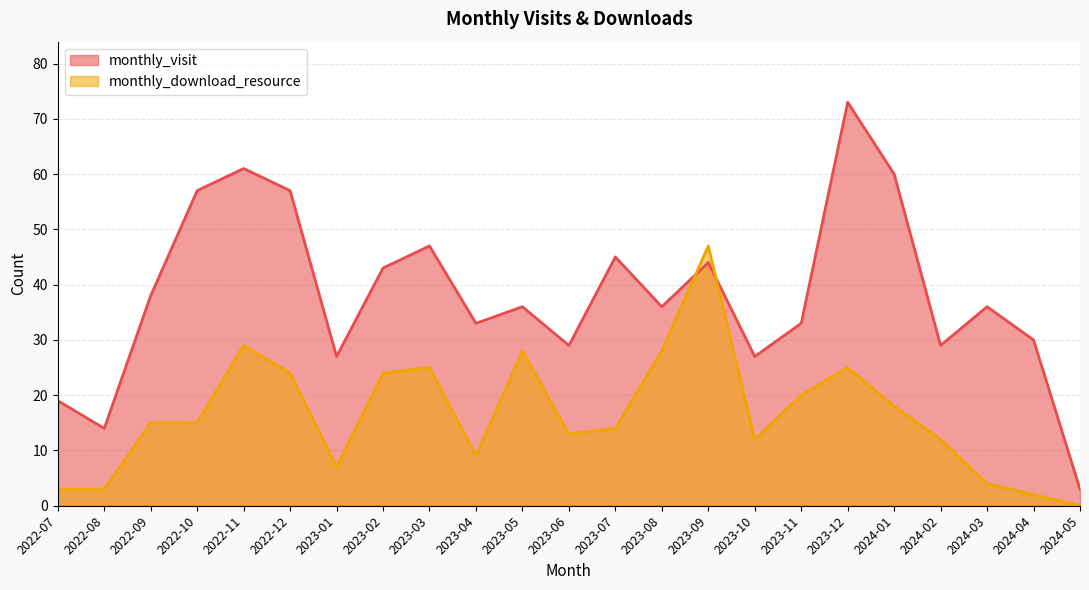

At which category does monthly_download_resource reach its first local valley?

2023-01